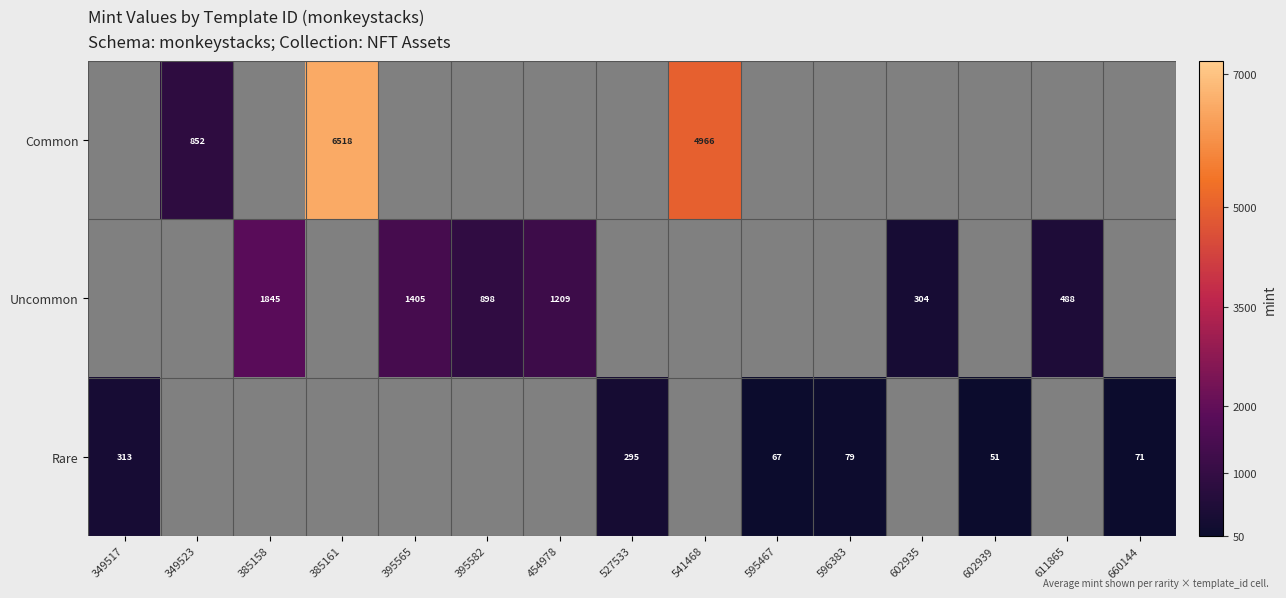

What is the greatest value displayed?

6518.5